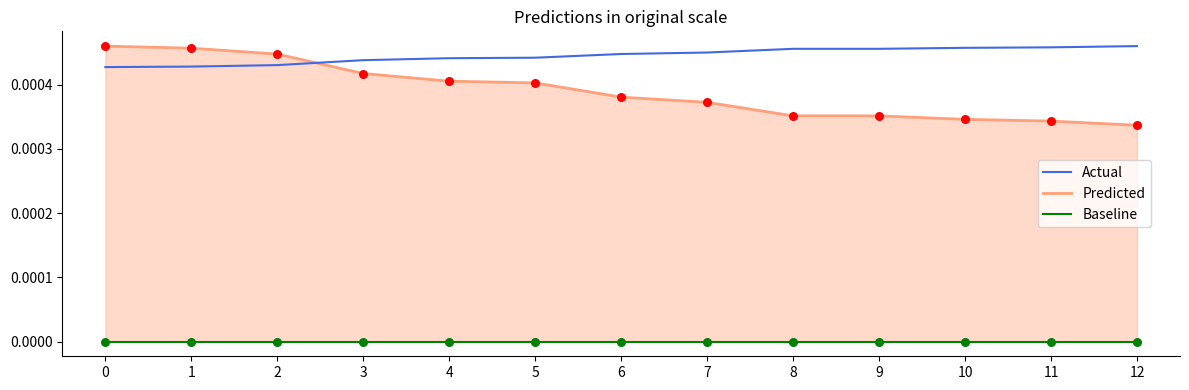

Which series has the widest spread of Y values?

Predicted